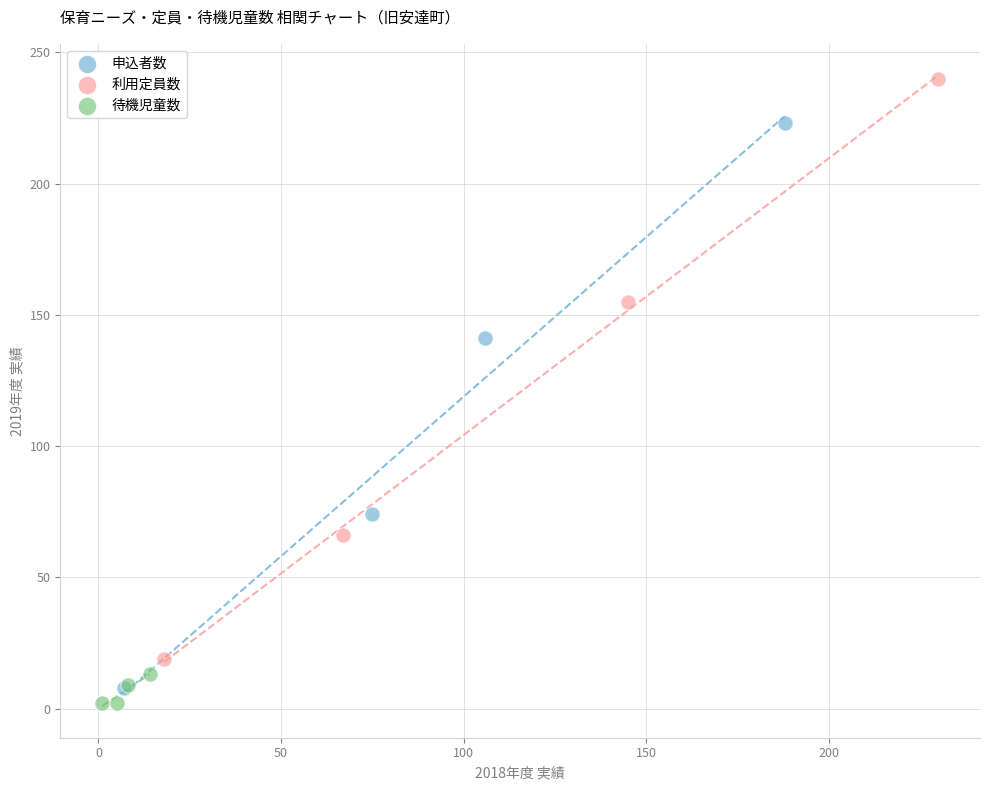

Which series contains the highest Y value?

利用定員数